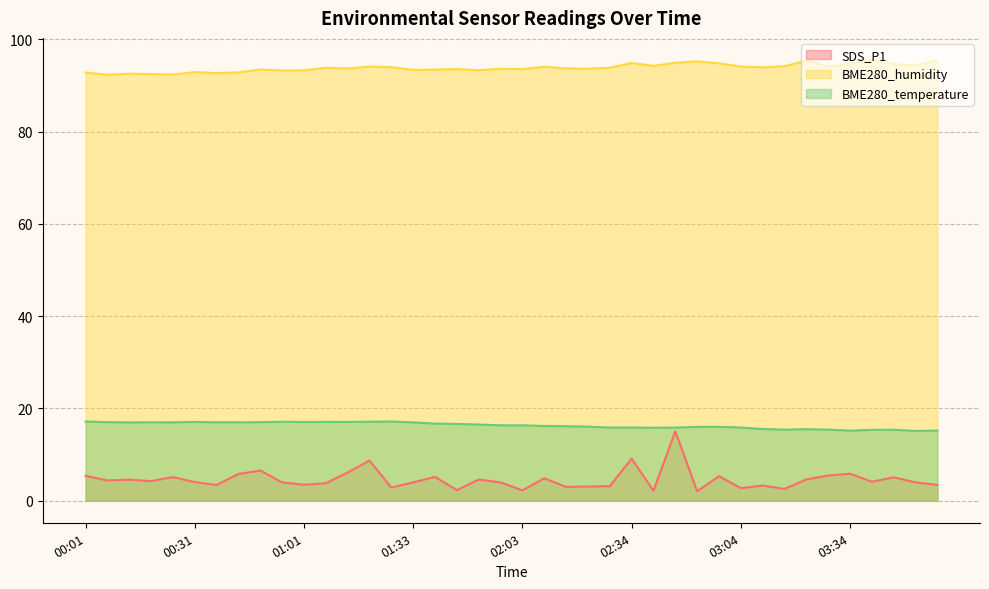

Reading left to right, extract all data points from this chart.

SDS_P1: 5.4	4.4	4.6	4.2	5.1	4.0	3.4	5.8	6.5	4.0	3.5	3.8	6.1	8.7	2.9	4.0	5.2	2.3	4.6	4.0	2.2	4.9	3.0	3.1	3.1	9.1	2.1	15.1	2.0	5.3	2.7	3.3	2.5	4.6	5.5	5.8	4.1	5.1	4.0	3.5
BME280_humidity: 92.8	92.3	92.5	92.4	92.3	92.9	92.7	92.8	93.4	93.2	93.3	93.8	93.7	94.1	94.0	93.4	93.4	93.6	93.3	93.6	93.5	94.0	93.7	93.6	93.8	94.9	94.2	94.9	95.2	94.8	94.1	93.9	94.2	95.4	94.1	94.7	95.5	94.6	94.3	95.4
BME280_temperature: 17.2	17.0	17.0	17.0	17.0	17.1	17.0	17.0	17.0	17.1	17.1	17.1	17.1	17.1	17.2	17.0	16.7	16.7	16.5	16.4	16.4	16.2	16.1	16.1	15.9	15.9	15.8	15.9	16.0	16.0	15.9	15.6	15.4	15.5	15.4	15.2	15.4	15.4	15.1	15.2